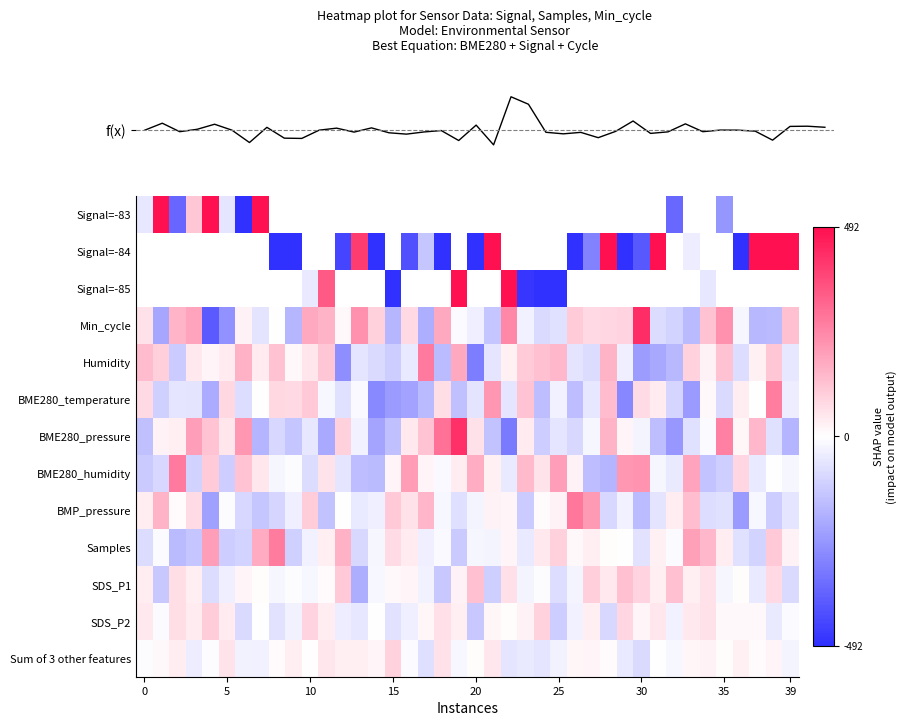

Between 11 and 24, which is larger?

11